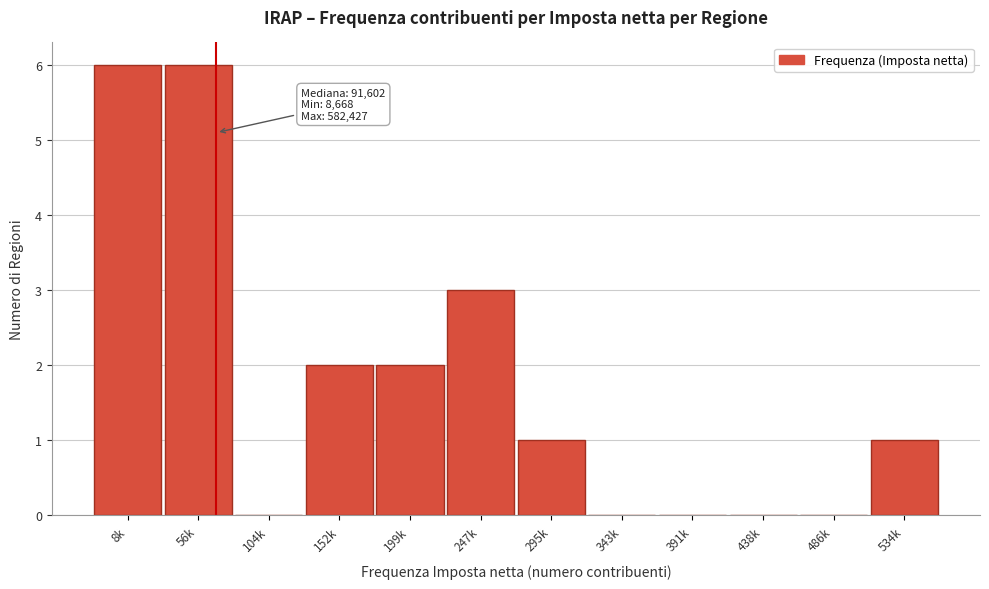

Reading left to right, list all the values displayed in this chart.

8k=6	56k=6	104k=0	152k=2	199k=2	247k=3	295k=1	343k=0	391k=0	438k=0	486k=0	534k=1